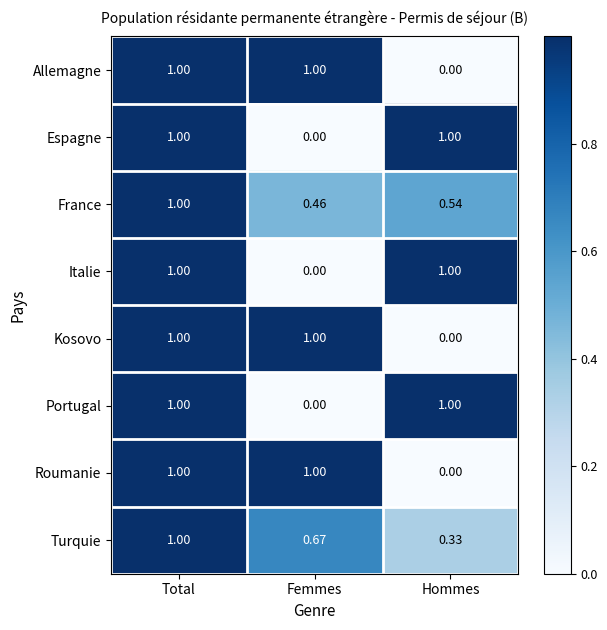

Which category has the lowest value in the Italie series?

Femmes